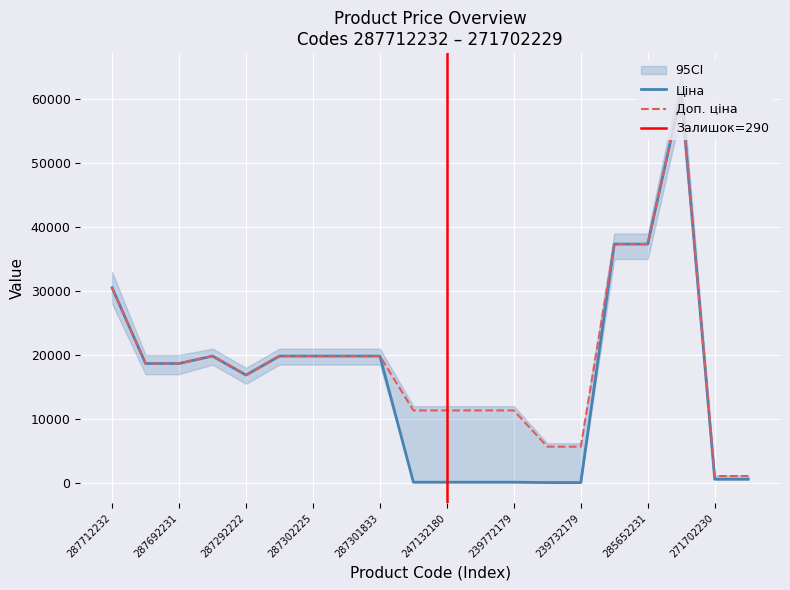

Does the chart display data point markers on the line(s)?

No